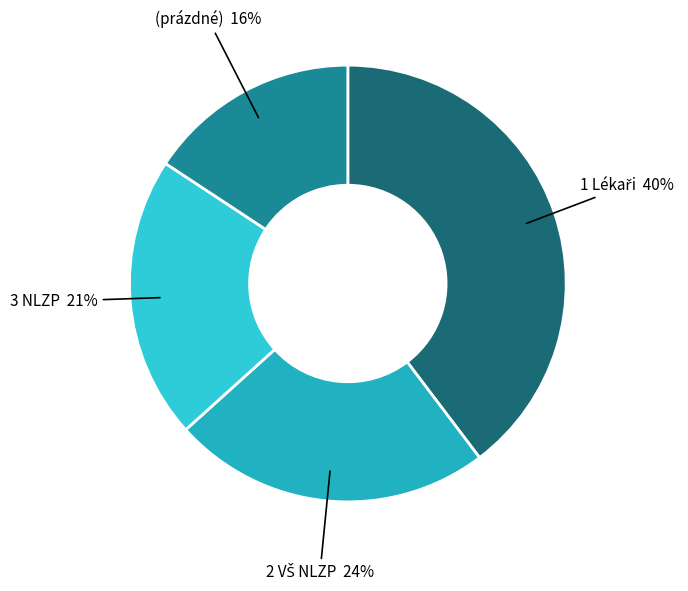

To the nearest percent, what is the average slice percentage?

25%